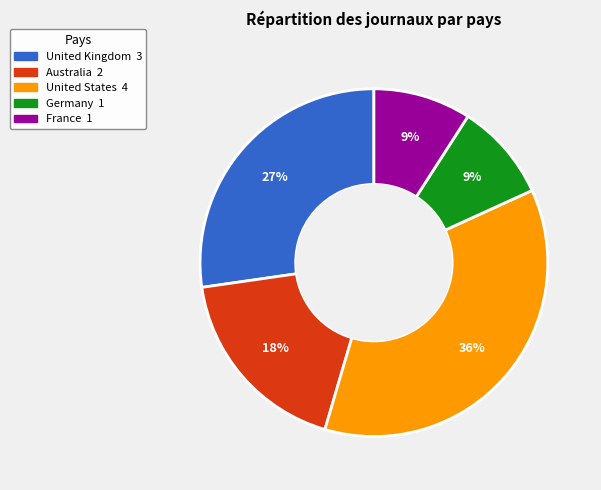

Count the number of slices in the pie.

5